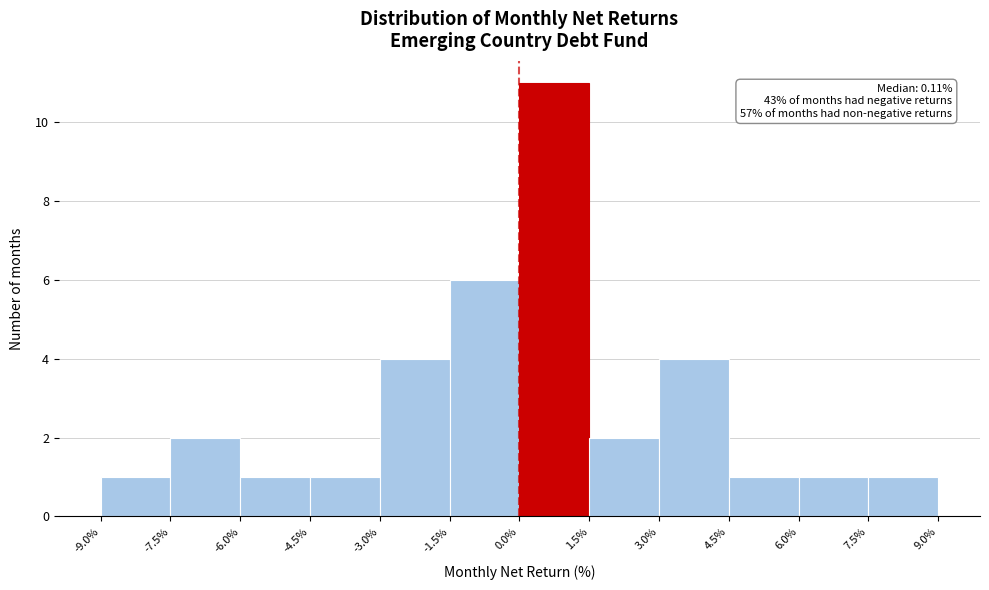

Over which range of the x-axis is the bar tallest?

0.0% to 1.5%